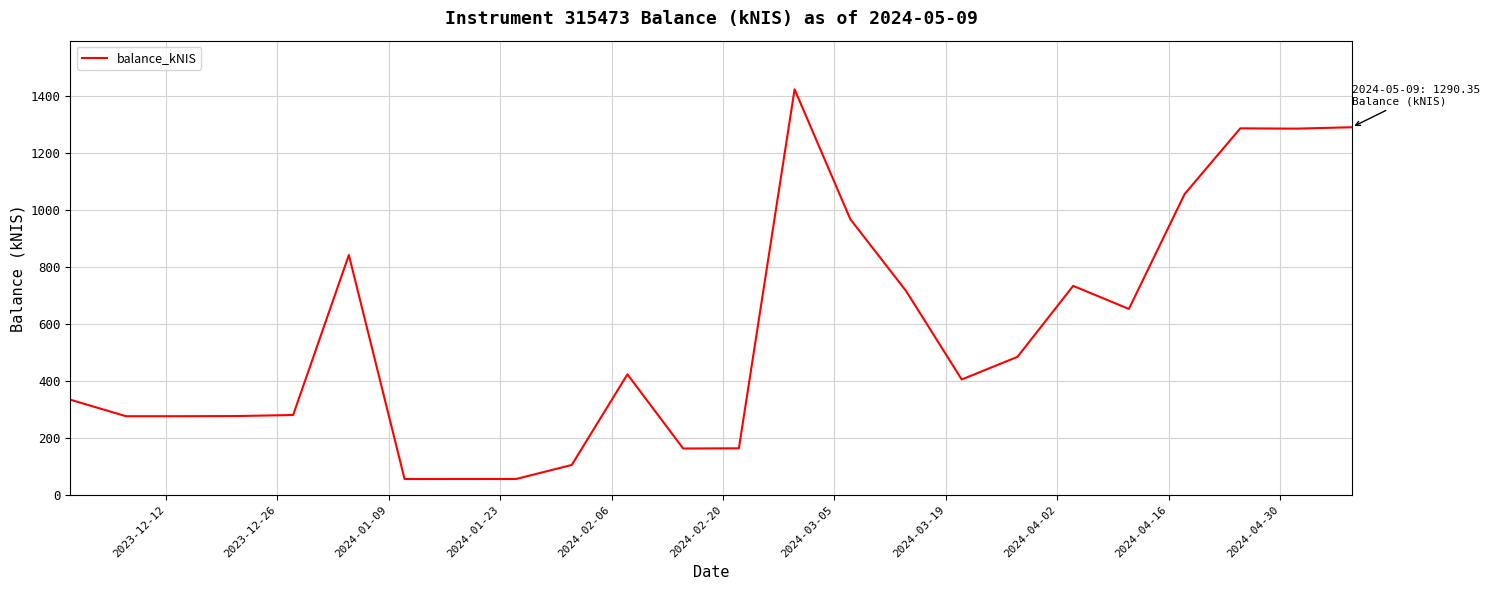

What is the difference between the maximum and minimum values?

1367.7